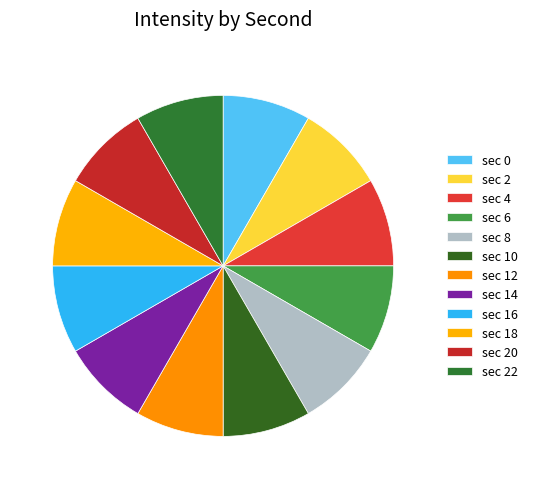

How many slices are in this pie chart?

12